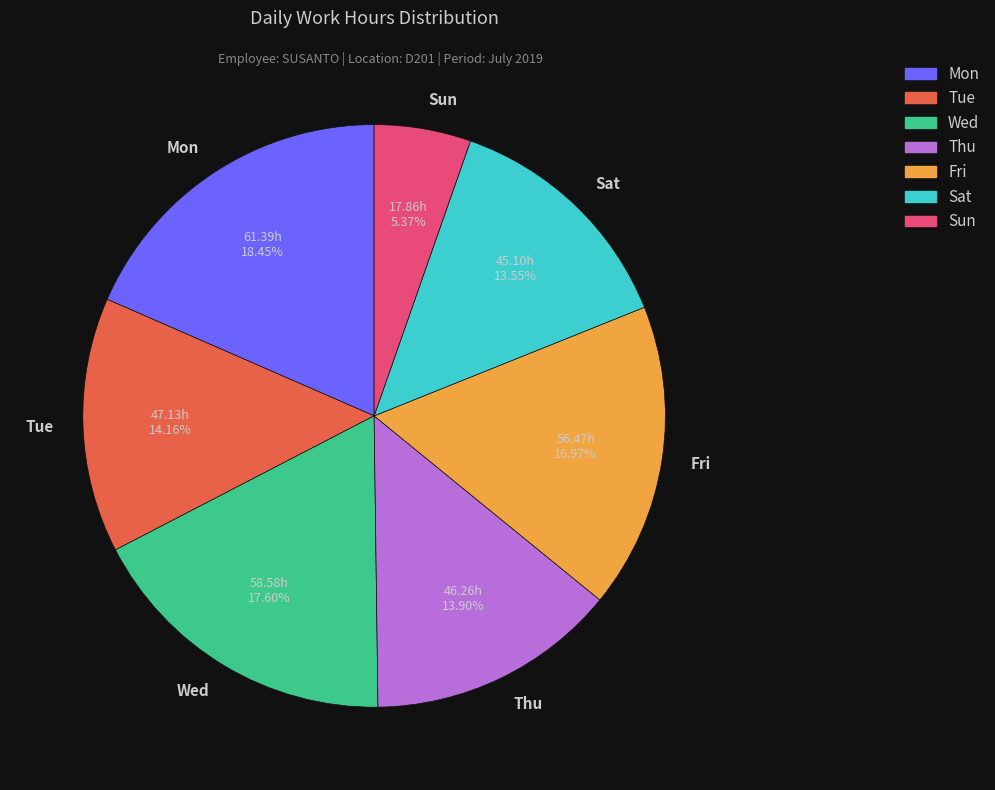

Is Wed the majority of the pie?

No